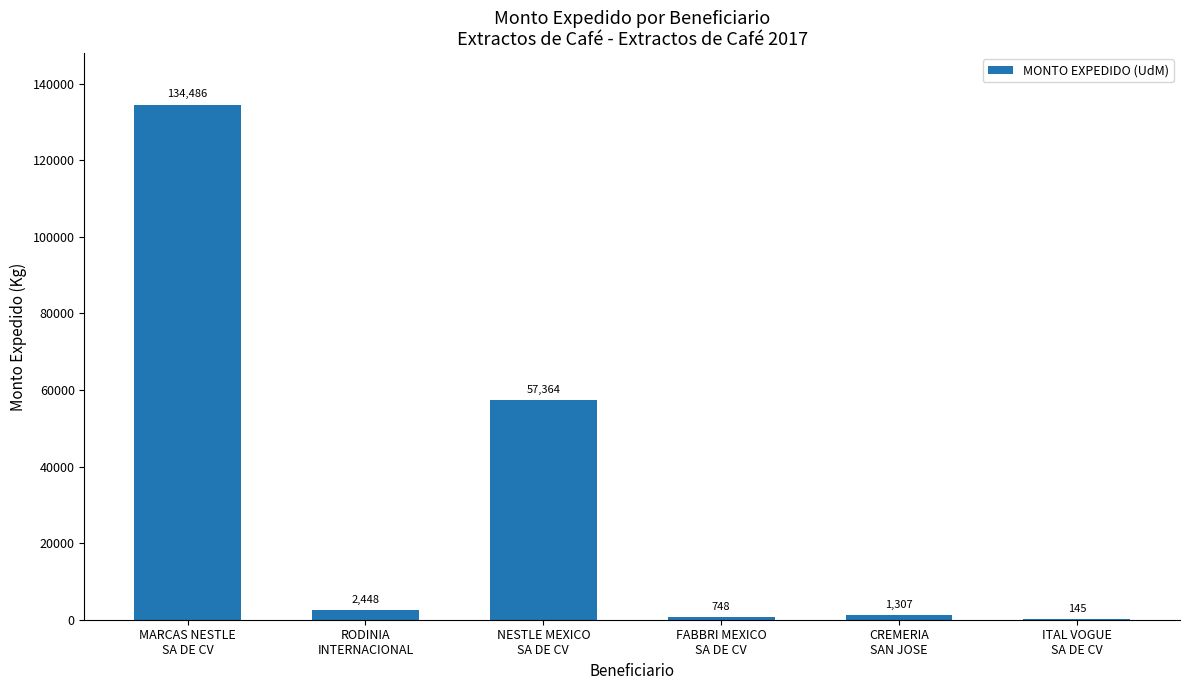

What is the greatest value displayed?

134486